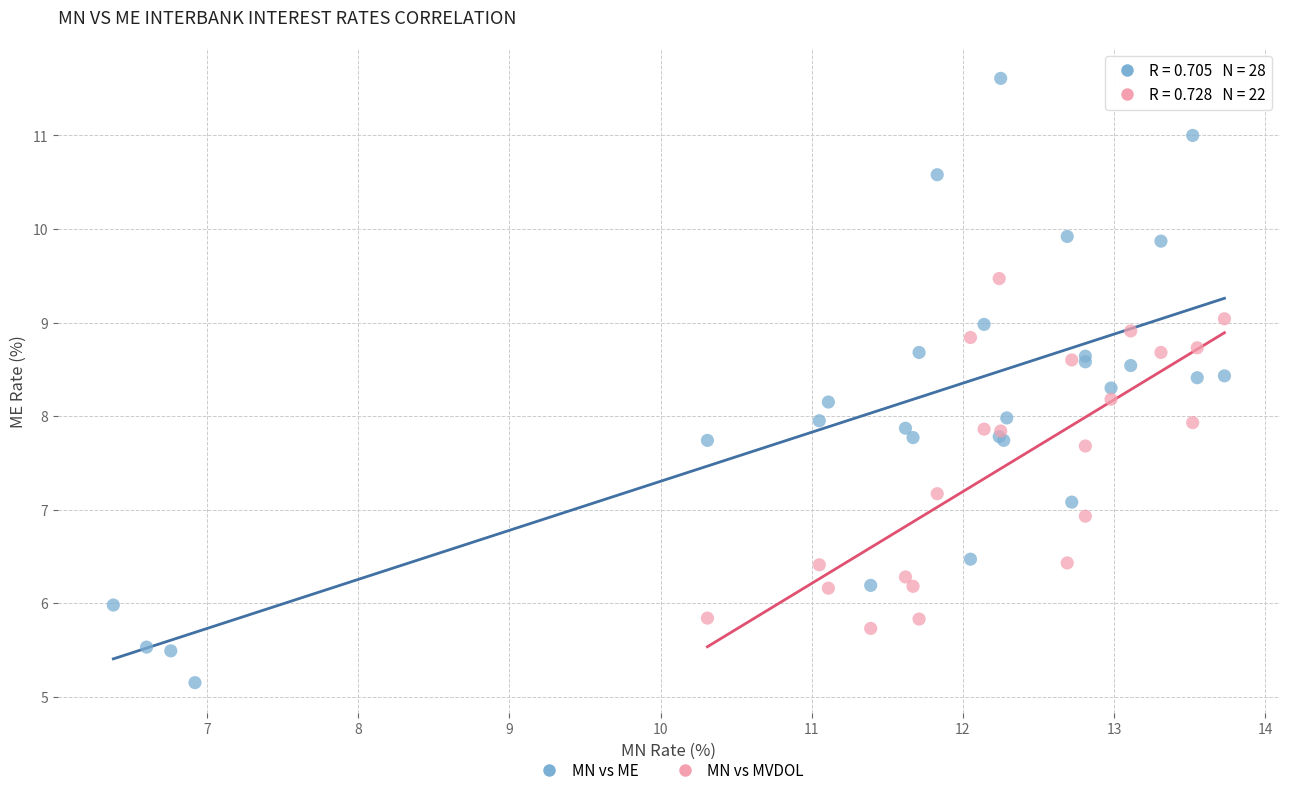

Which series has the largest Y range (max minus min)?

MN vs ME